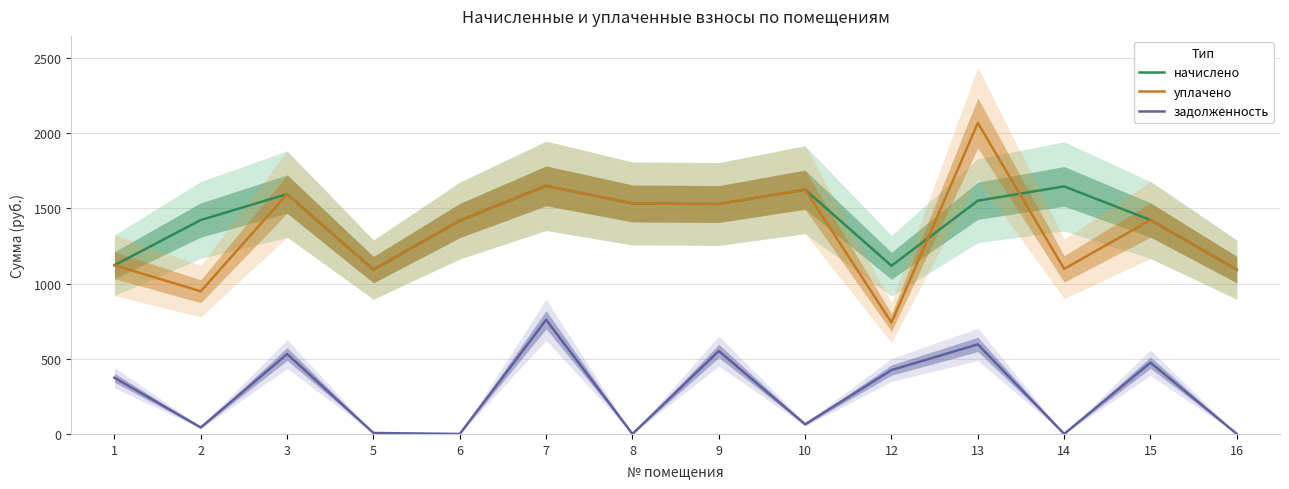

True or false: задолженность and начислено cross at least once.

False